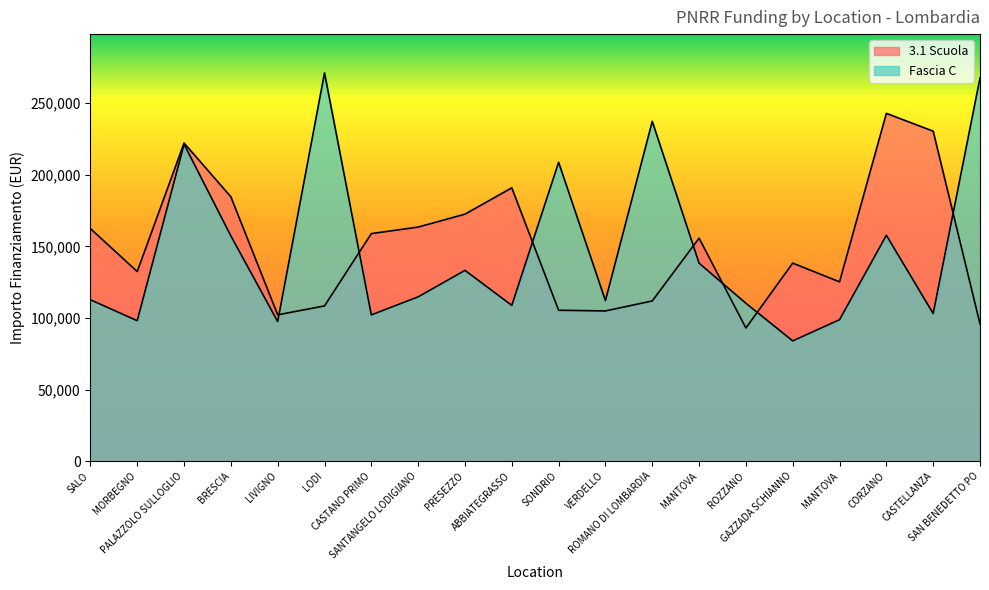

What is the value of the Fascia C point at the 18th from the left?

157766.3